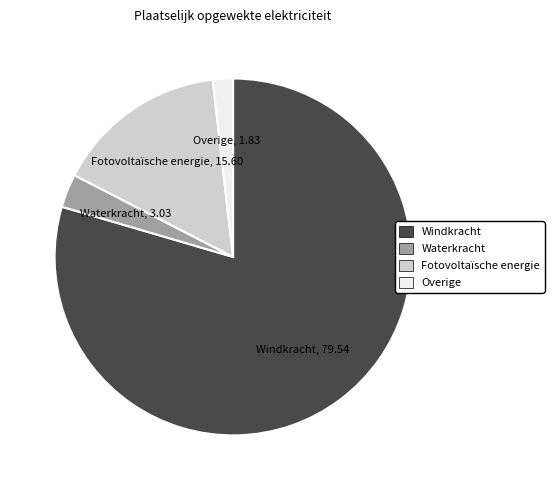

Does Overige represent more than half of the total?

No